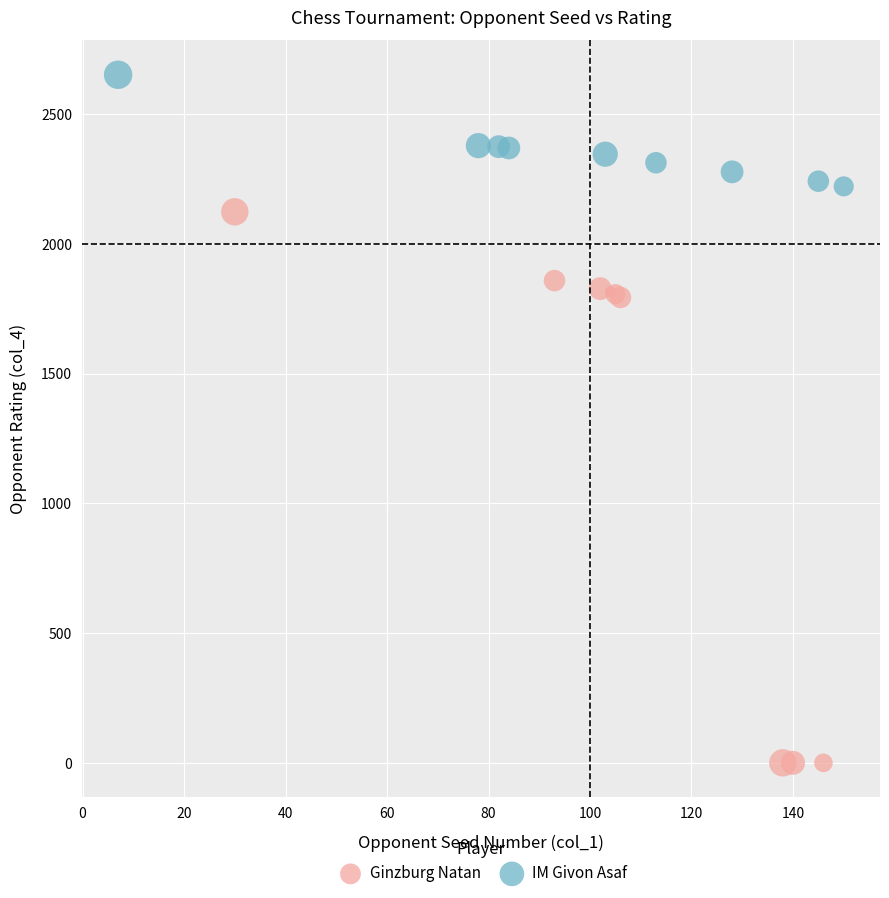

Which series contains the highest Y value?

IM Givon Asaf